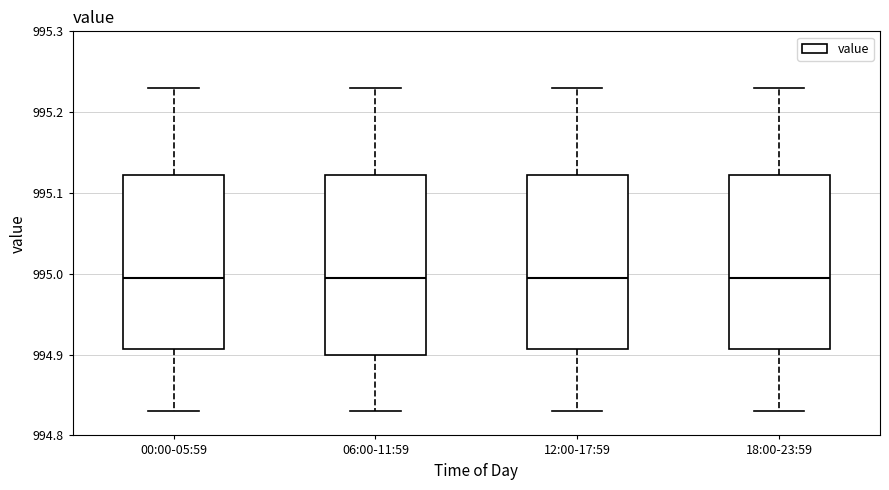

Reading left to right, transcribe this box plot: for each box, give where its median line is, the range the box spans, and where its two whiskers end, as read against the y-axis. The values are not printed on the chart, so give them approximately, as read against the axis.

00:00-05:59: median 995.00, box 994.91 to 995.12, whiskers 994.83 to 995.23
06:00-11:59: median 995.00, box 994.90 to 995.12, whiskers 994.83 to 995.23
12:00-17:59: median 995.00, box 994.91 to 995.12, whiskers 994.83 to 995.23
18:00-23:59: median 995.00, box 994.91 to 995.12, whiskers 994.83 to 995.23